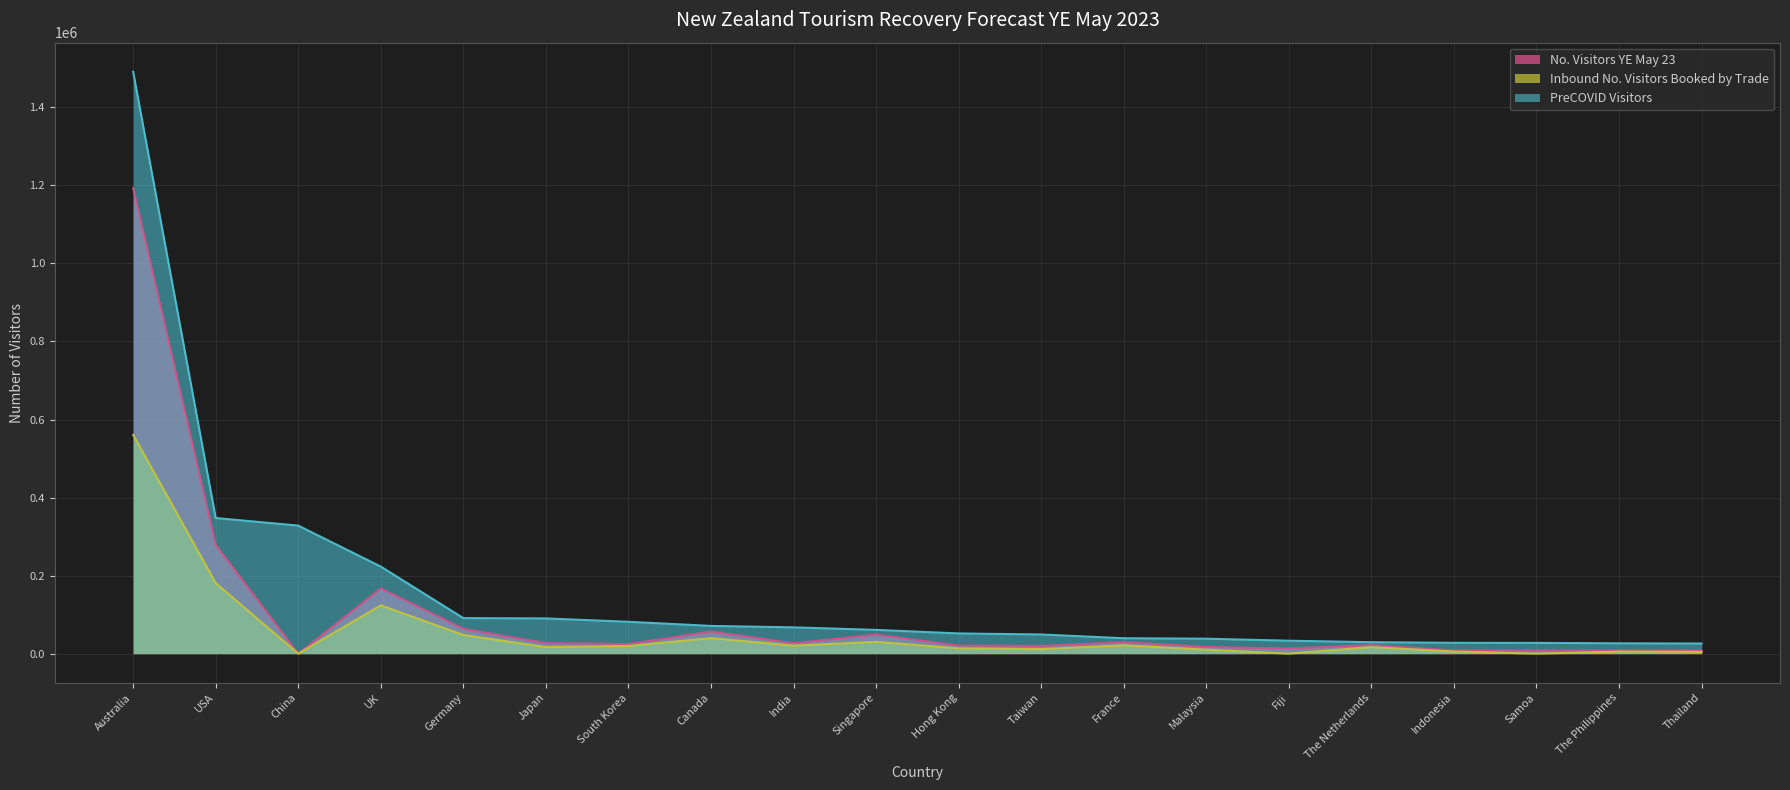

At which label does PreCOVID Visitors reach its minimum?

Thailand